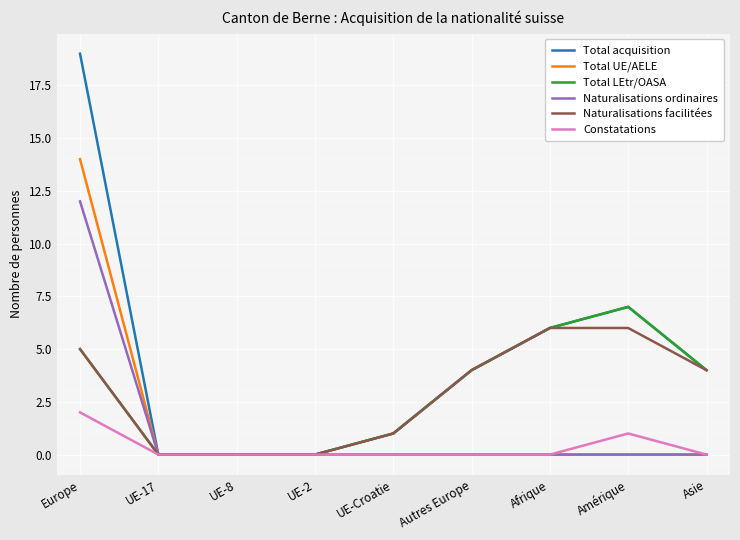

What is the highest value of the Total UE/AELE series?

14